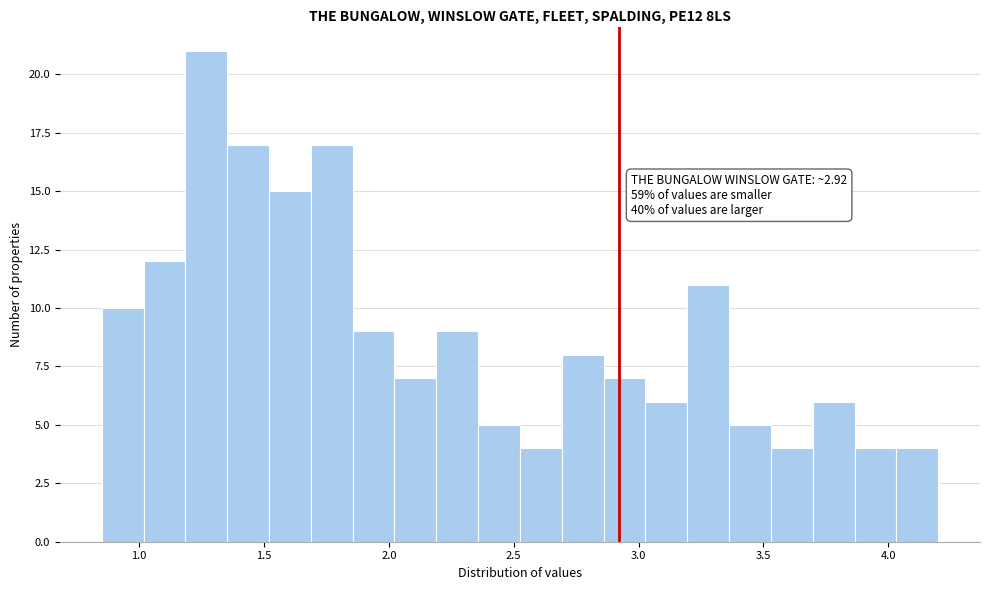

Read against the x-axis, roughly where is the centre of the tallest bar?

1.25